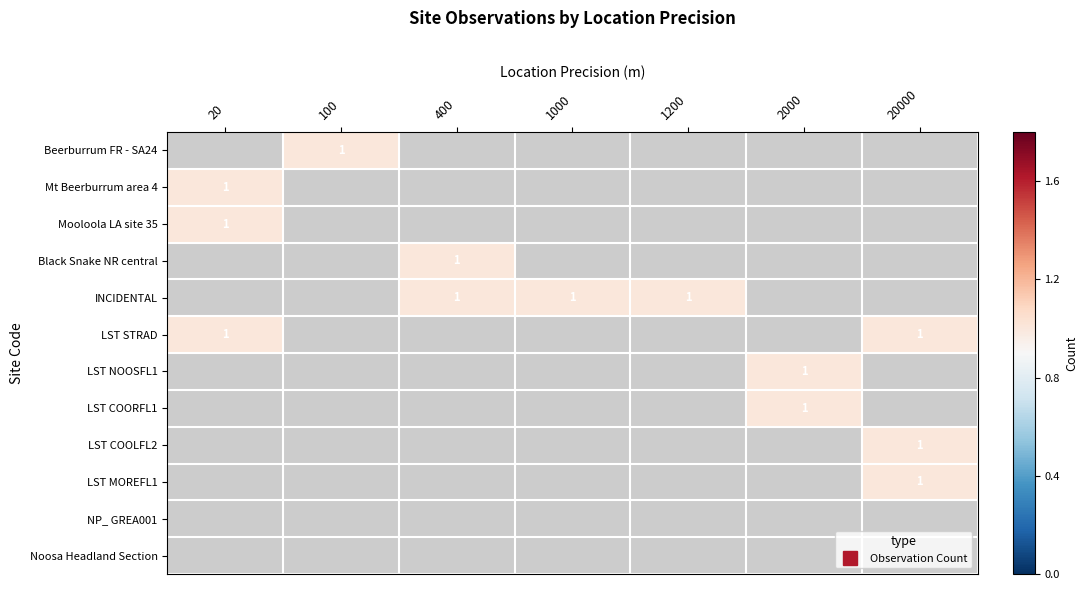

How many data points does each series have?

7